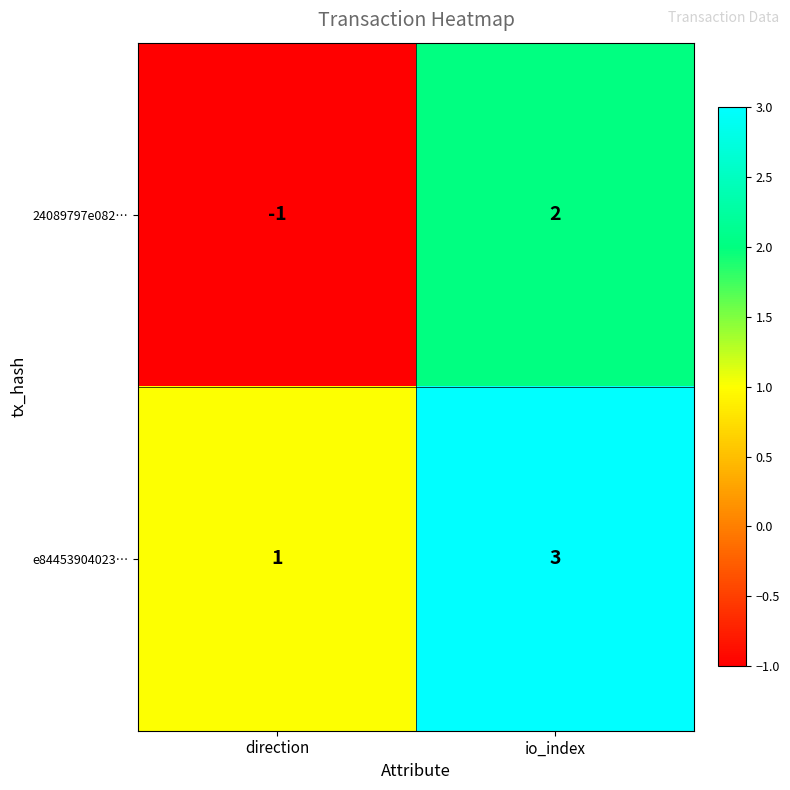

Which category has the lowest value across all series?

direction